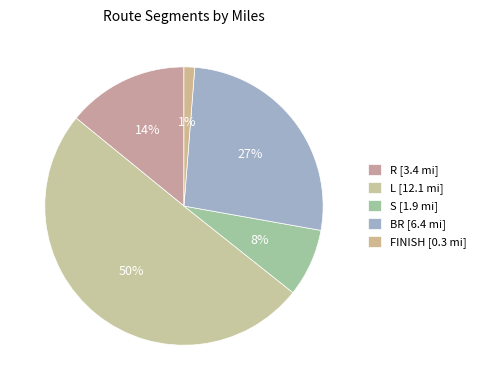

How many slices are in this pie chart?

5